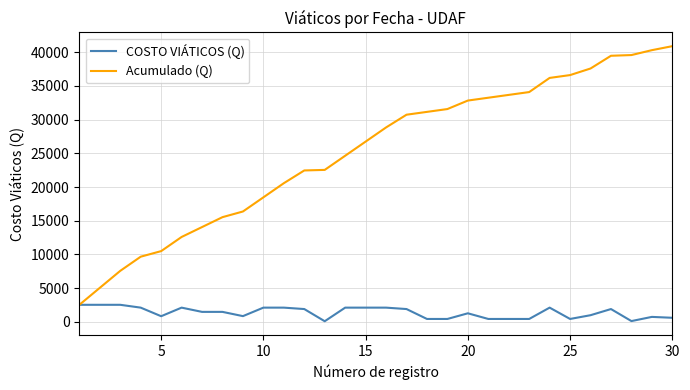

Which series has the largest total across all categories?

Acumulado (Q)